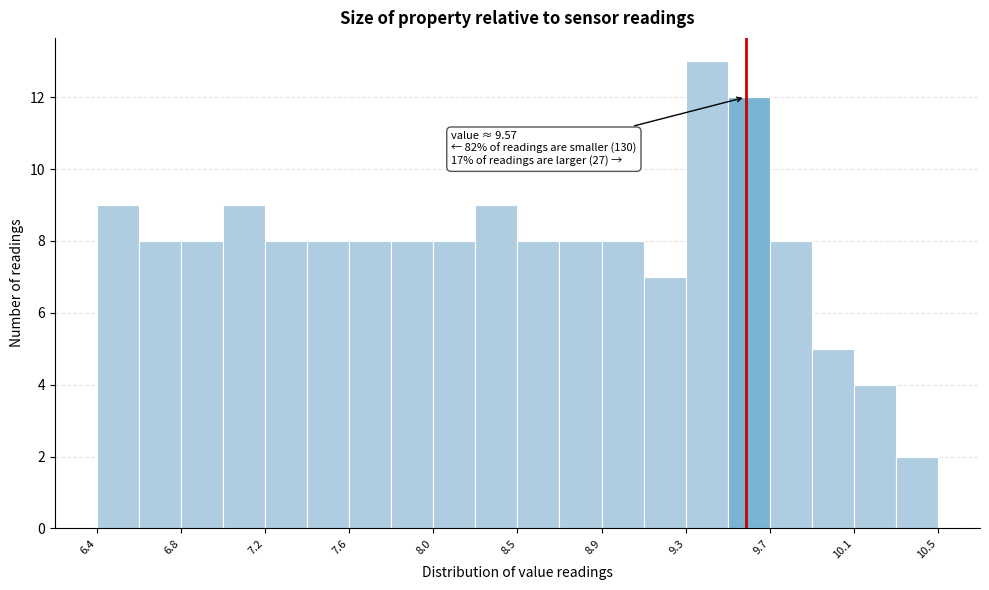

Which range on the x-axis has the tallest bar?

9.30 to 9.50